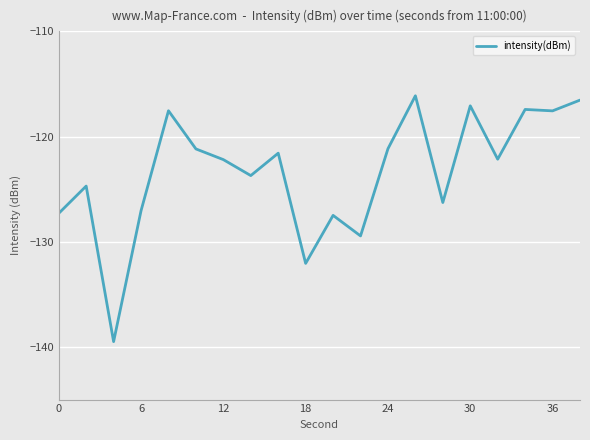

How many lines are shown in the chart?

1